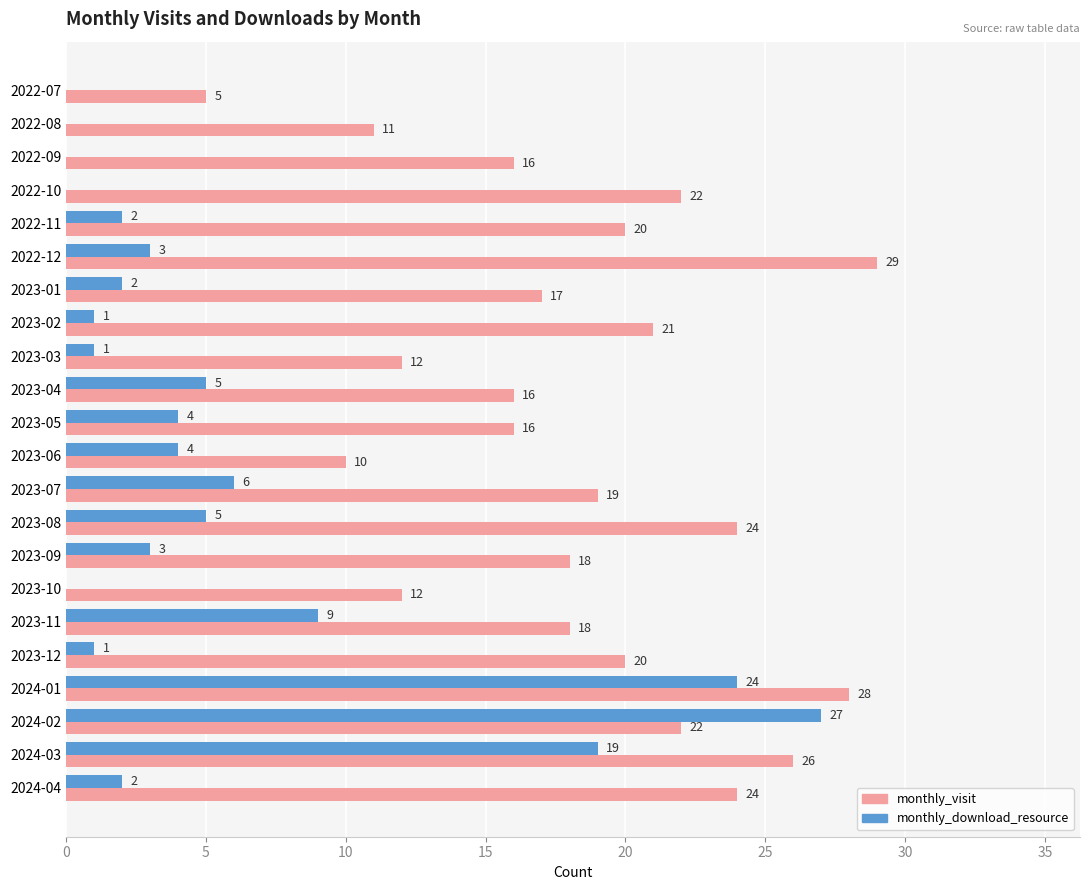

What is the total value across all series at 2023-01?

19